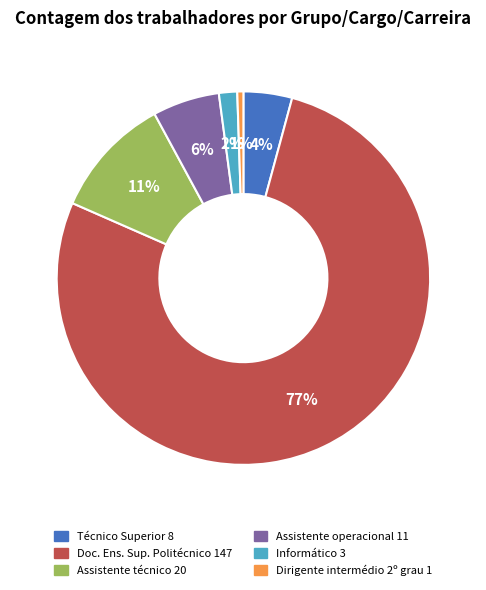

To the nearest percent, what is the average slice percentage?

17%